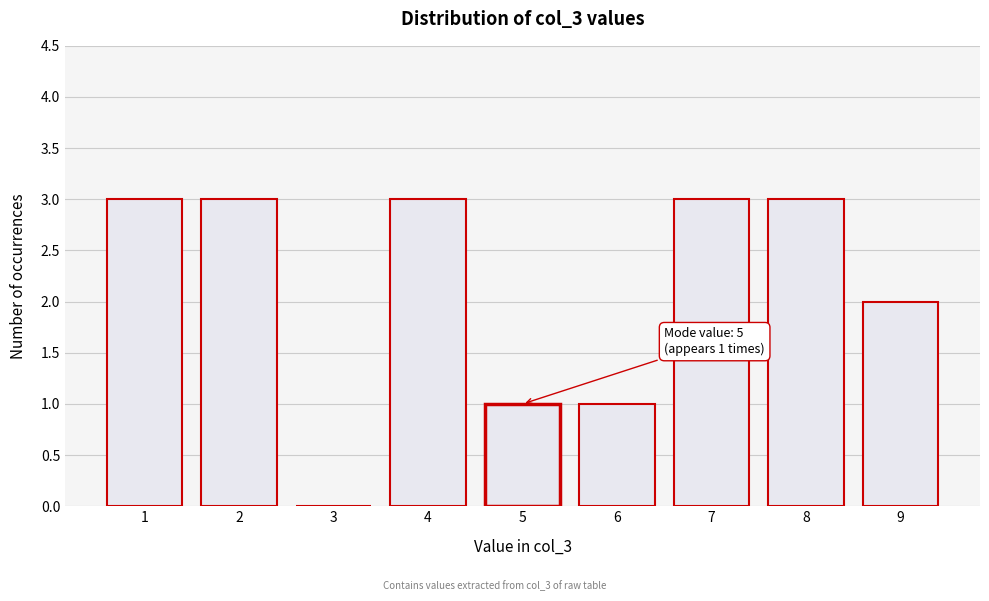

Reading right to left, transcribe all the data shown in this chart.

9=2	8=3	7=3	6=1	5=1	4=3	3=0	2=3	1=3